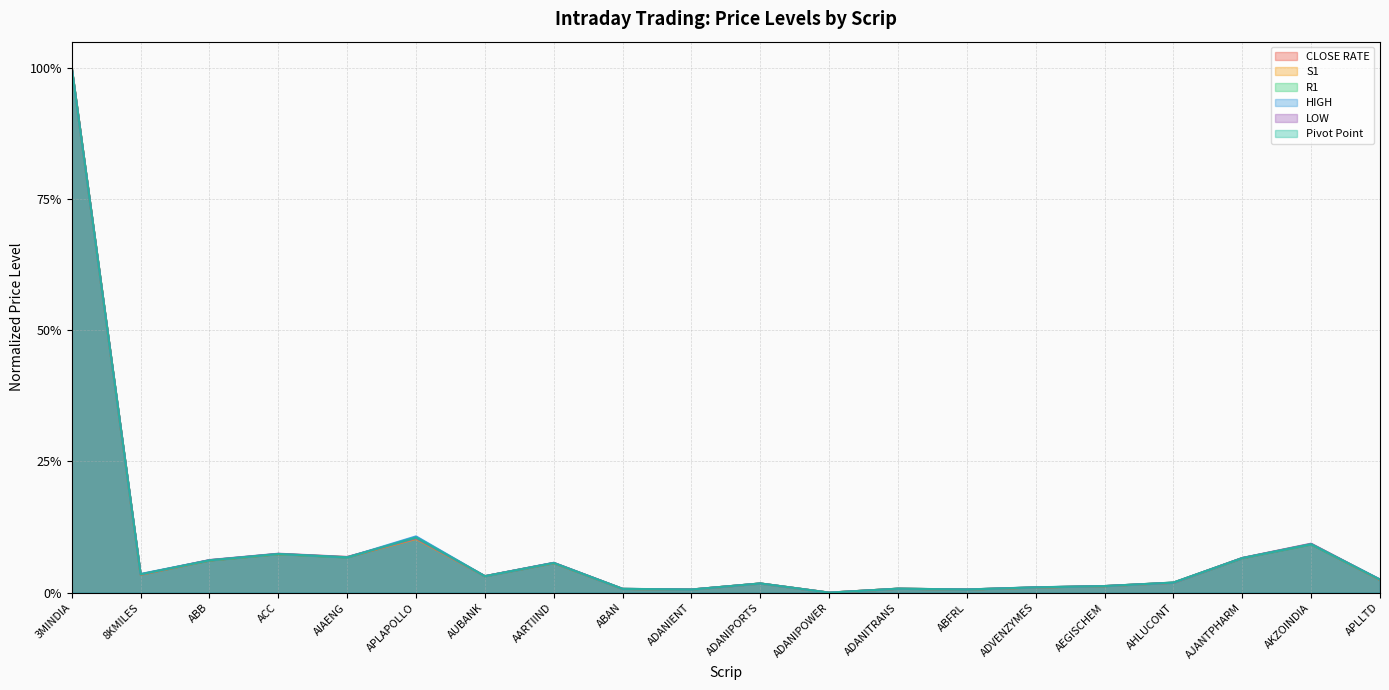

At how many categories does at least one series exceed 0?

19